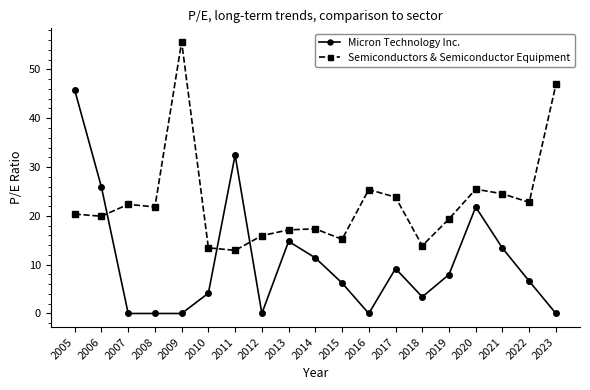

Is the value of Micron Technology Inc. at 2019 greater than the value of Semiconductors & Semiconductor Equipment at 2006?

No